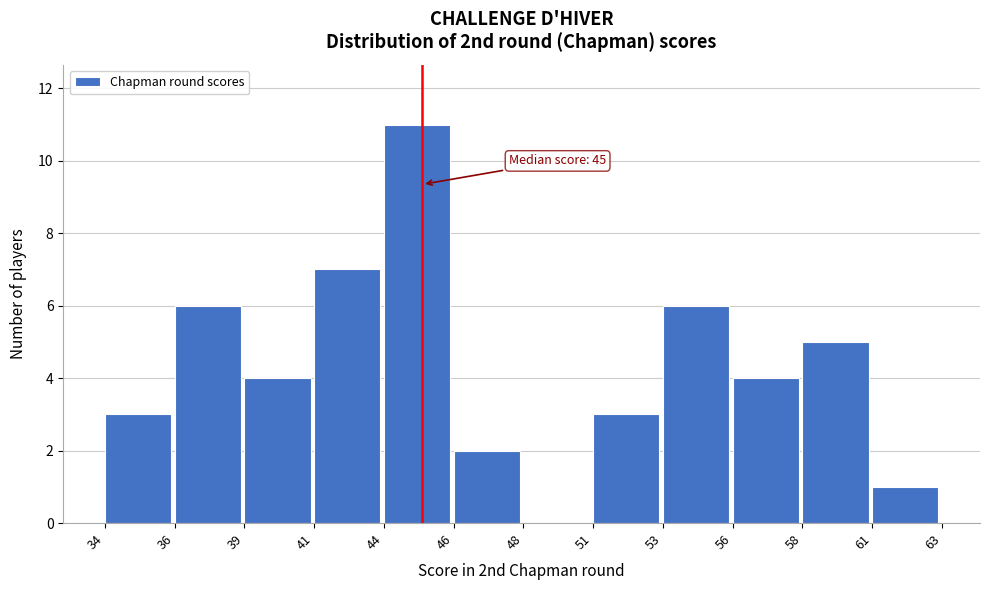

Reading left to right, transcribe all the data shown in this chart.

34=3	36=6	39=4	41=7	44=11	46=2	48=0	51=3	53=6	56=4	58=5	61=1